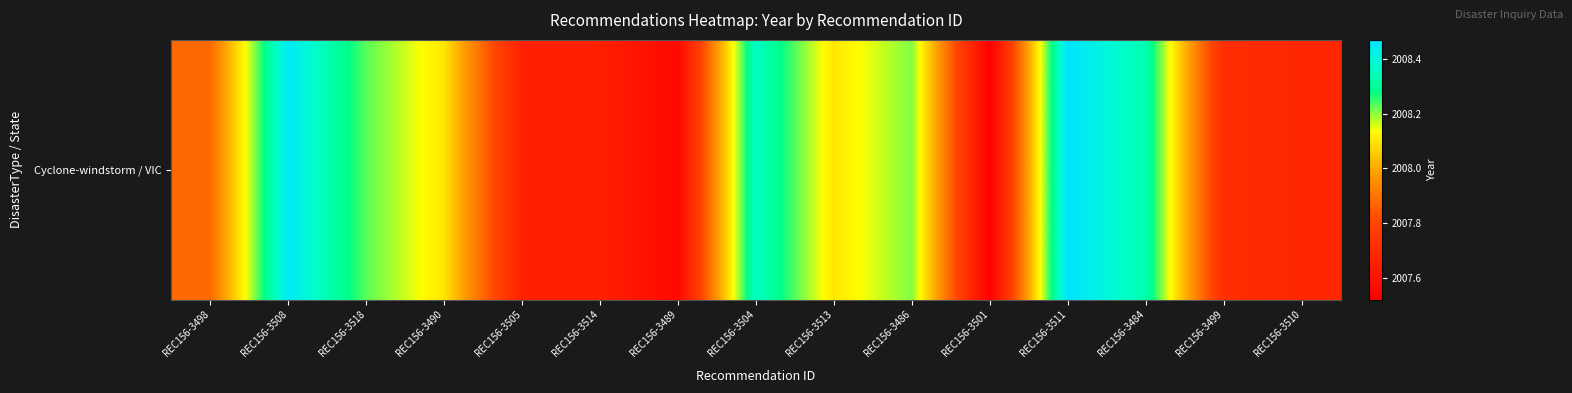

Reading left to right, extract all data points from this chart.

2007.9	2008.5	2008.2	2008.1	2007.7	2007.7	2007.6	2008.4	2008.1	2008.2	2007.5	2008.5	2008.3	2007.7	2007.7